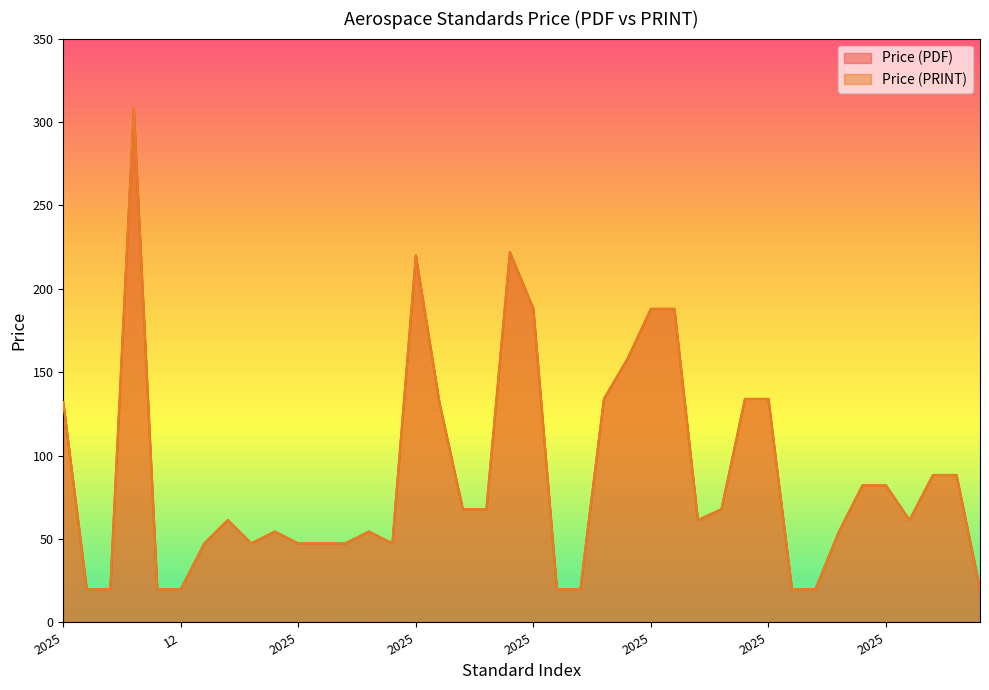

Reading right to left, list all the values displayed in this chart.

Price (PDF): 20.0	88.4	88.4	61.4	82.2	82.2	54.5	20.0	20.0	134.0	134.0	67.8	61.4	188.0	188.0	158.0	134.0	20.0	20.0	188.0	222.0	67.8	67.8	132.0	220.0	47.4	54.5	47.4	47.4	47.4	54.5	47.4	61.4	47.4	20.0	20.0	308.0	20.0	20.0	132.0
Price (PRINT): 20.0	88.4	88.4	61.4	82.2	82.2	54.5	20.0	20.0	134.0	134.0	67.8	61.4	188.0	188.0	158.0	134.0	20.0	20.0	188.0	222.0	67.8	67.8	132.0	220.0	47.4	54.5	47.4	47.4	47.4	54.5	47.4	61.4	47.4	20.0	20.0	308.0	20.0	20.0	132.0